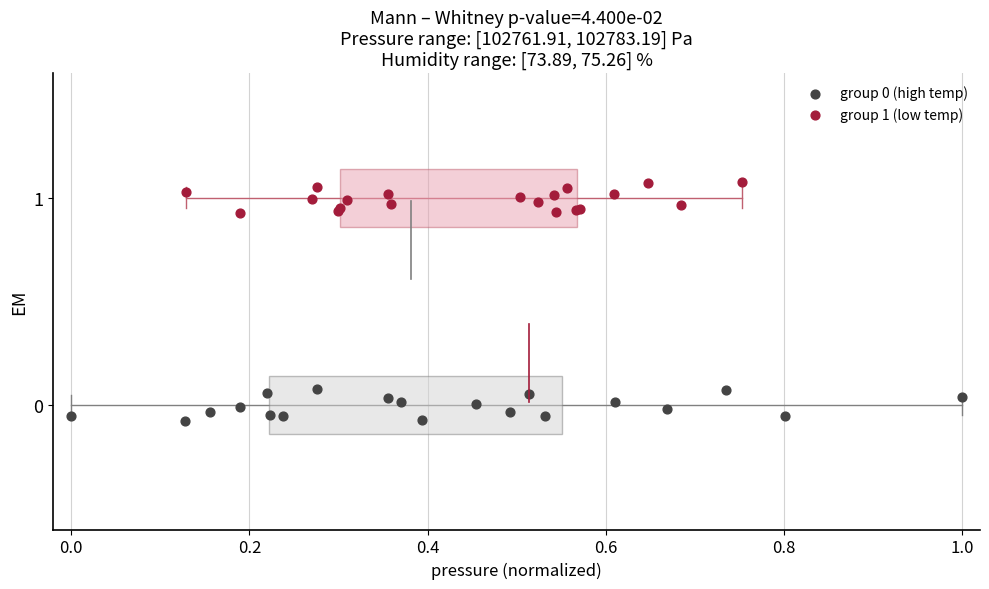

Which series reaches the maximum Y coordinate?

group 1 (low temp)